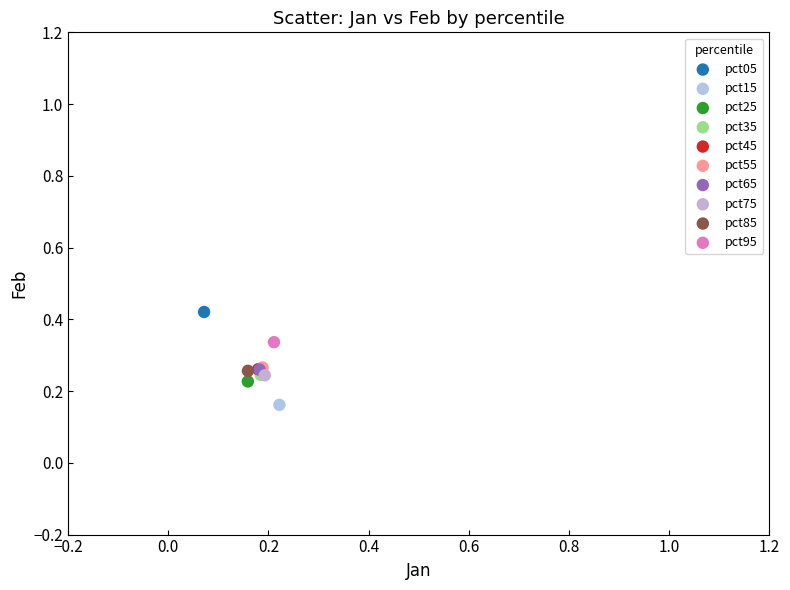

What are all the series names shown in the legend?

pct05, pct15, pct25, pct35, pct45, pct55, pct65, pct75, pct85, pct95